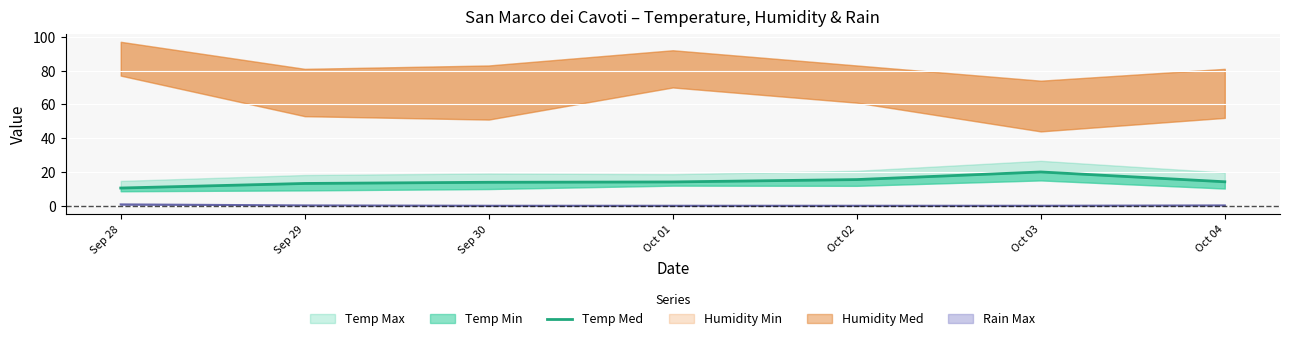

List the labels in order of value, smallest first.

Sep 28, Sep 29, Sep 30, Oct 01, Oct 04, Oct 02, Oct 03